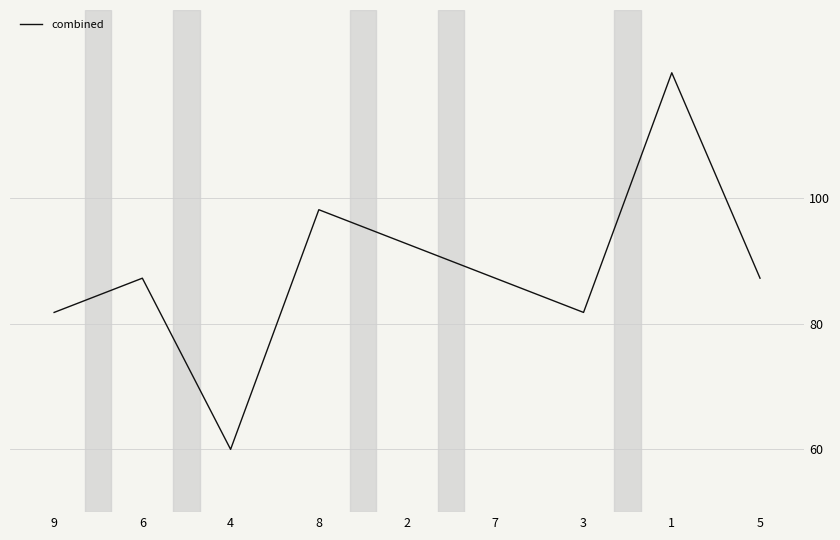

Reading left to right, list all the values displayed in this chart.

81.8	87.3	60.0	98.2	92.7	87.3	81.8	120.0	87.3